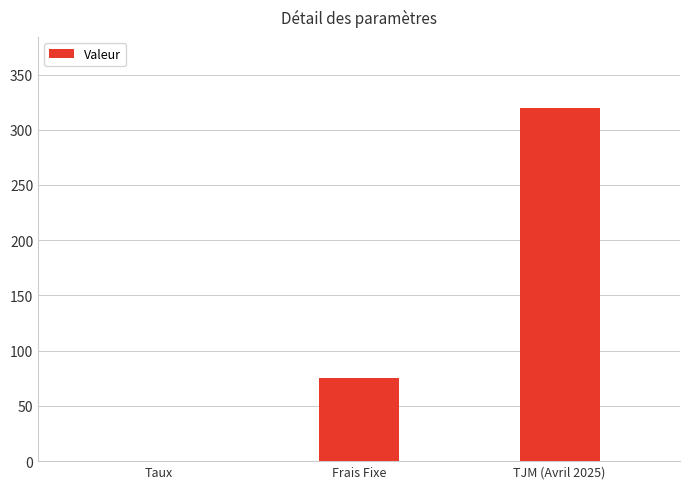

What is the greatest value displayed?

320.0